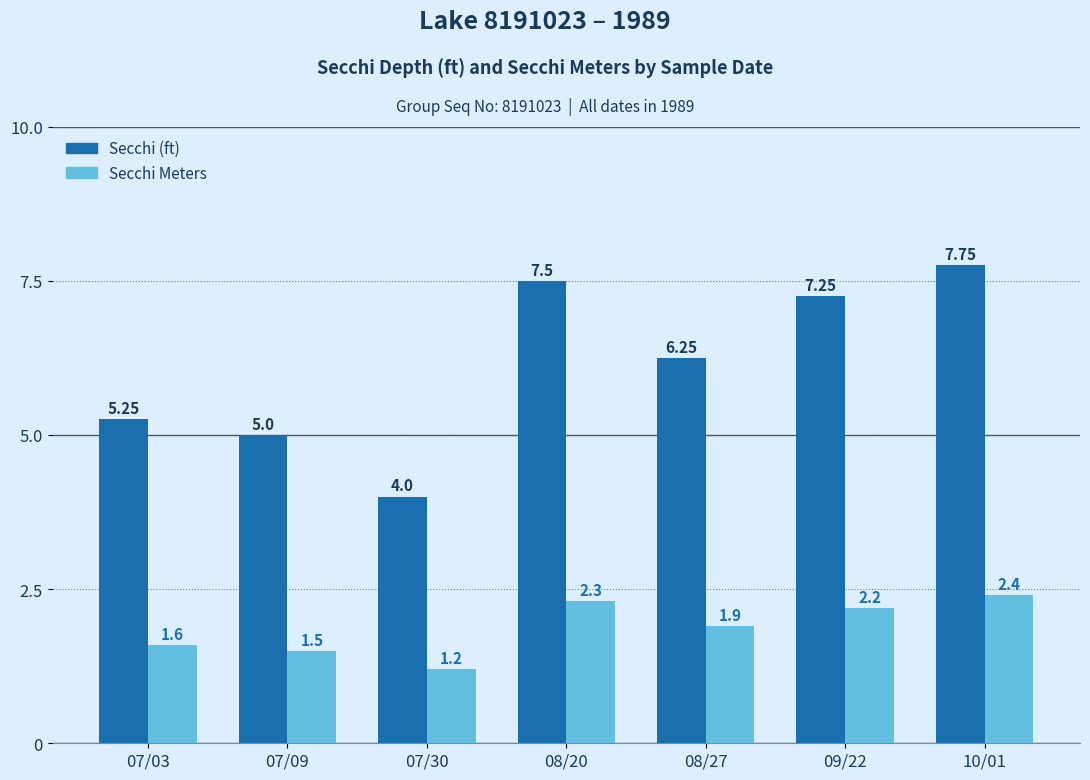

At which category is the sum across all series the highest?

10/01